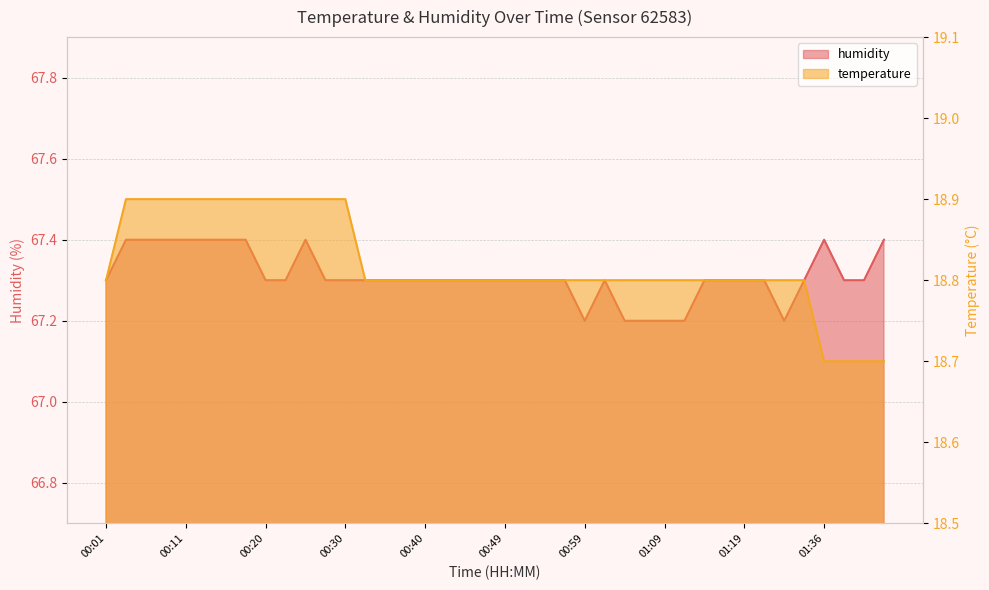

What is the minimum value for humidity?

67.2